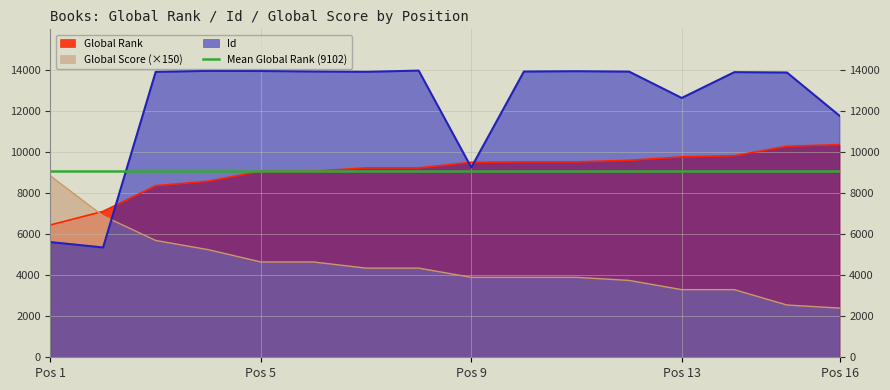

What is the total value across all series at 3?

27995